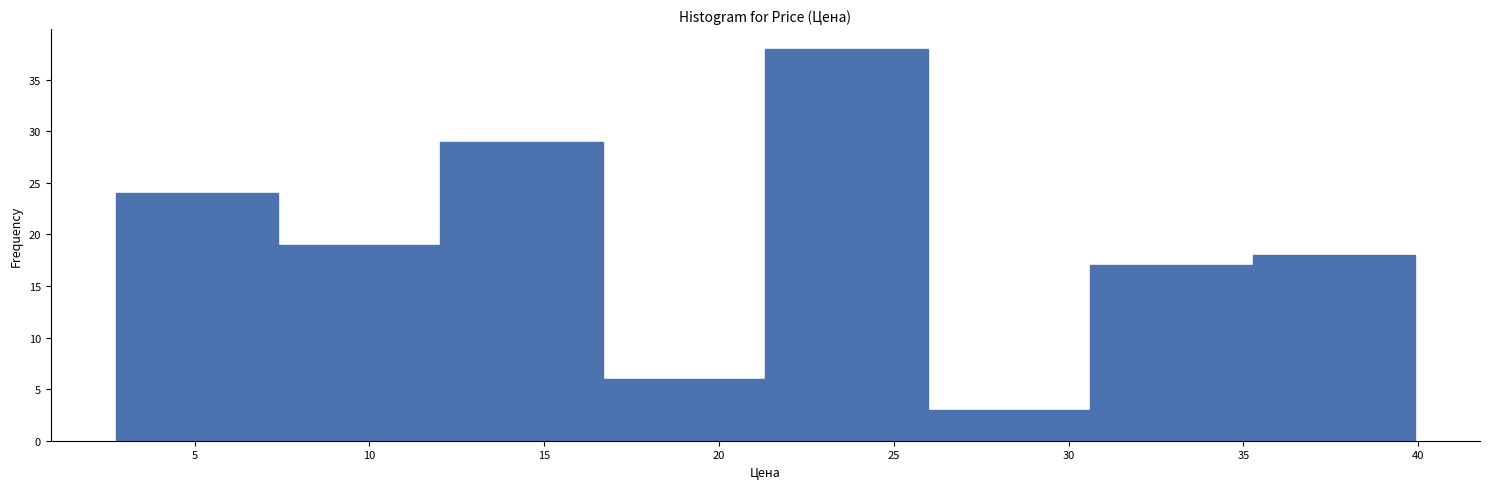

Reading left to right, transcribe this chart: for each bar, give the range it covers on the x-axis and its height. Neither the bar edges nor the heights are printed on the chart, so give them approximately, as read against the axes.

2.5 to 7.5: 24
7.5 to 12.0: 19
12.0 to 16.5: 29
16.5 to 21.5: 6
21.5 to 26.0: 38
26.0 to 30.5: 3
30.5 to 35.5: 17
35.5 to 40.0: 18